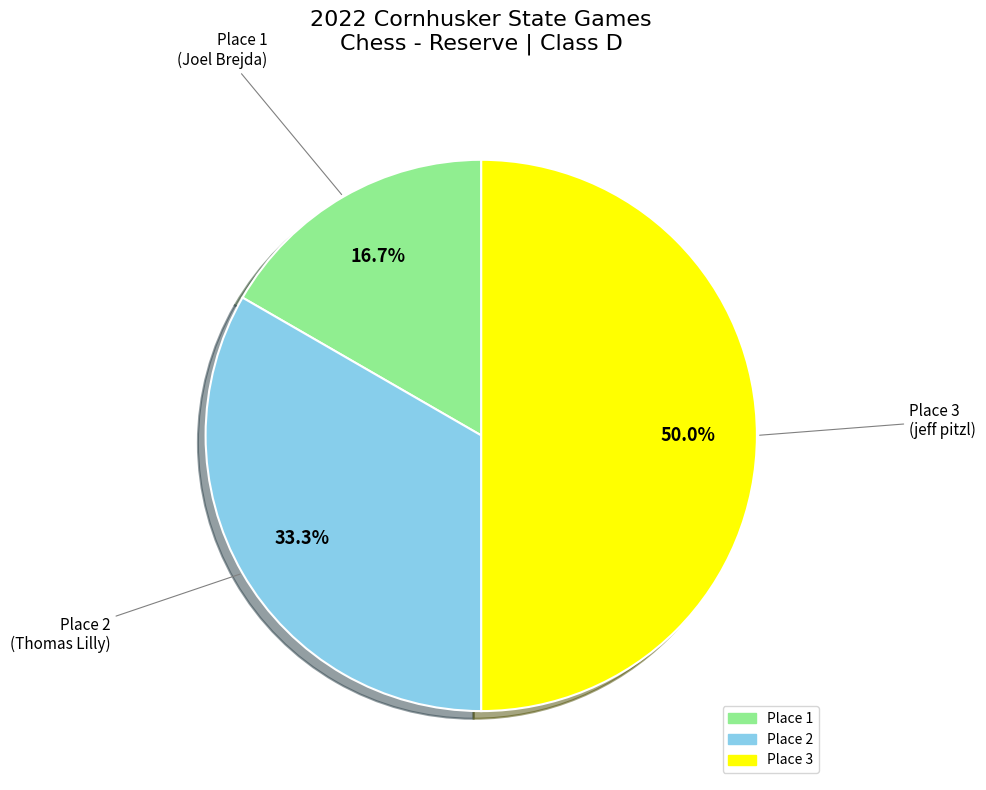

Which slice is the smallest?

Place 1